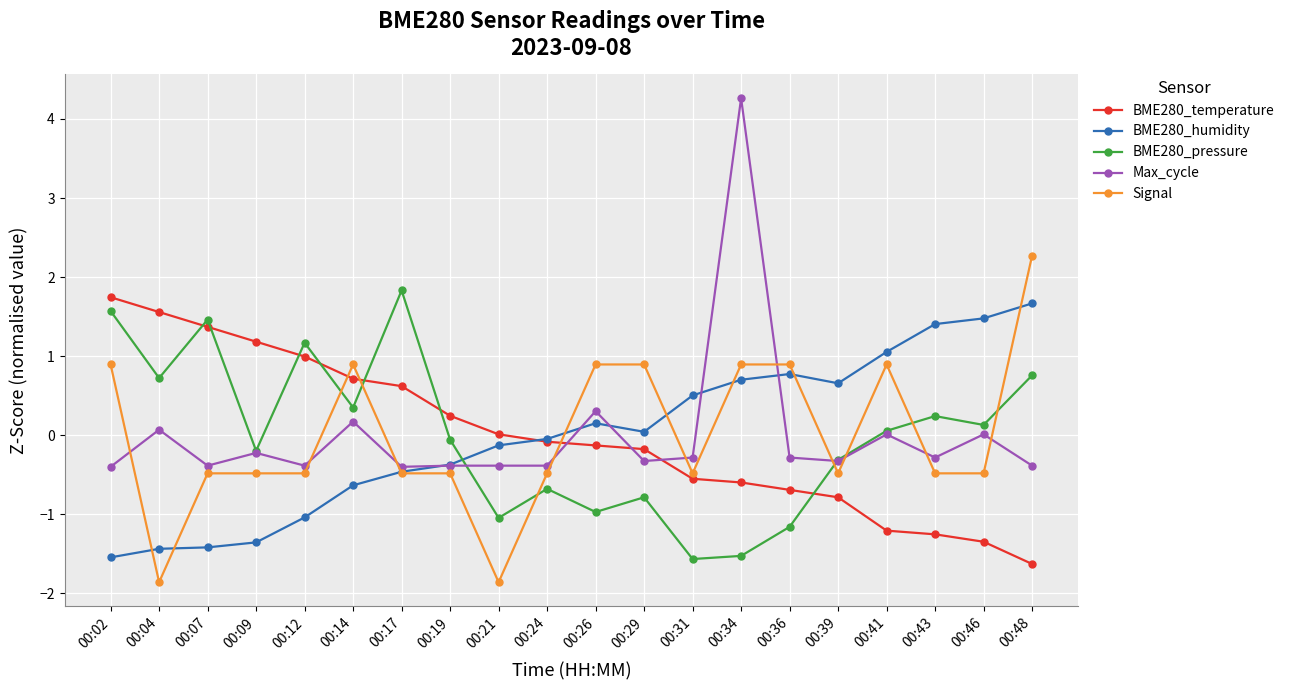

Where is the first local minimum for Signal?

00:04